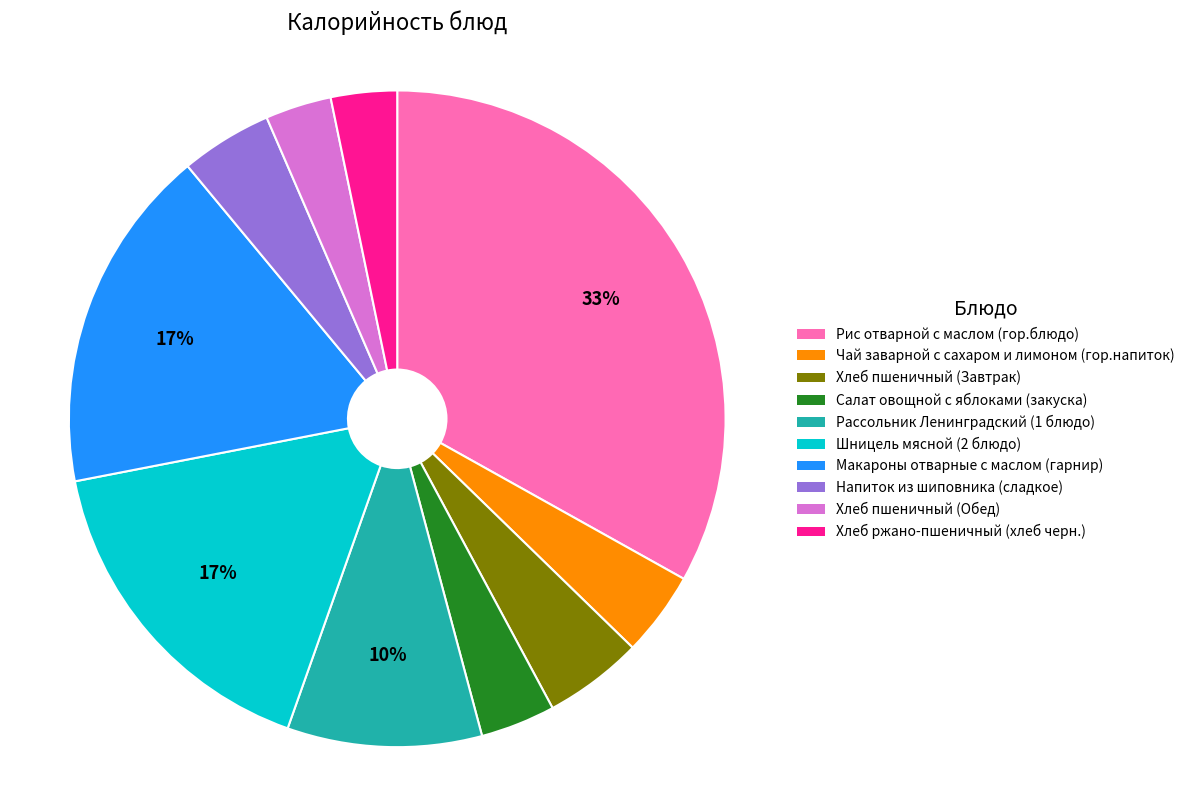

What is the largest slice in the pie chart?

Рис отварной с маслом (гор.блюдо)